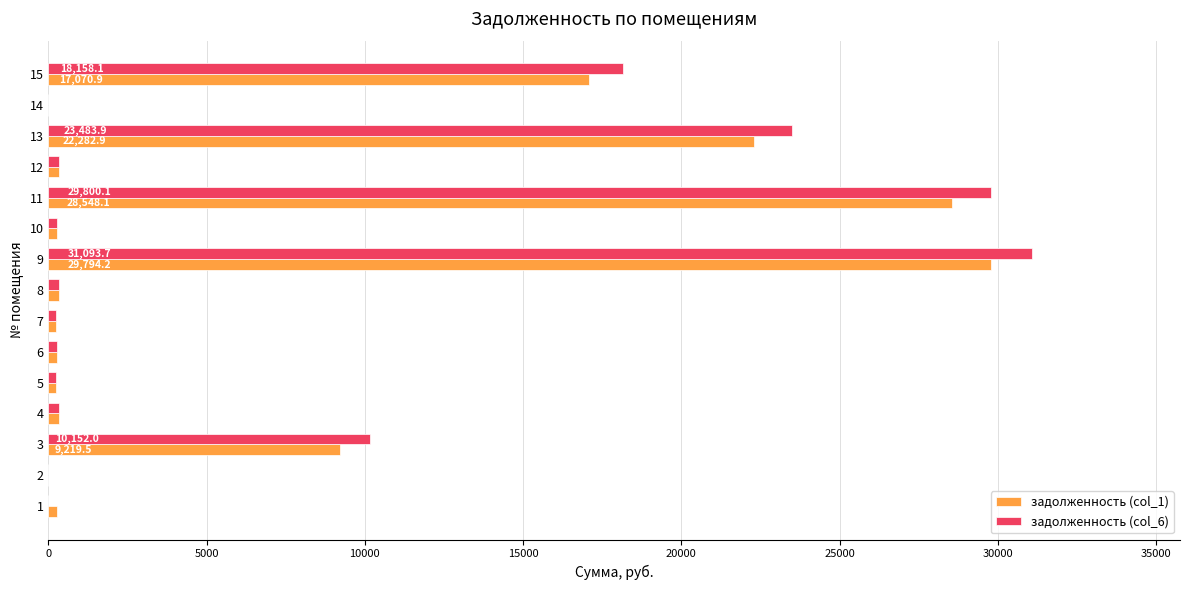

How many values in the задолженность (col_6) series exceed 332?

8